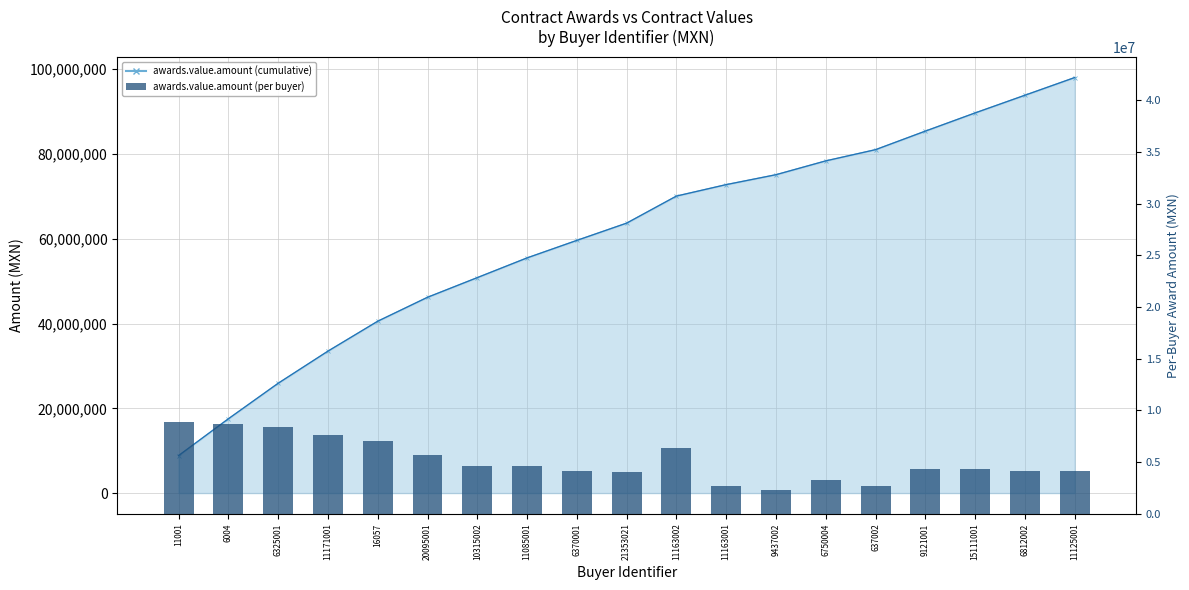

What is the label of the 12th bar from the right?

11085001